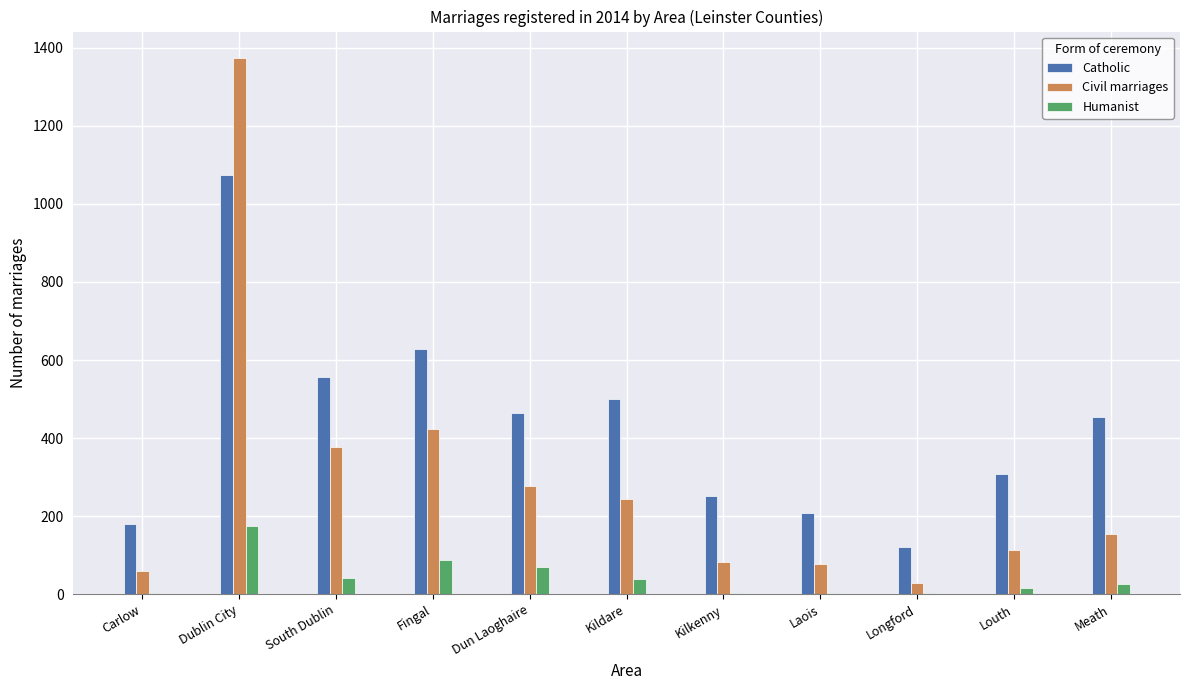

What is the total value across all series at Laois?

288